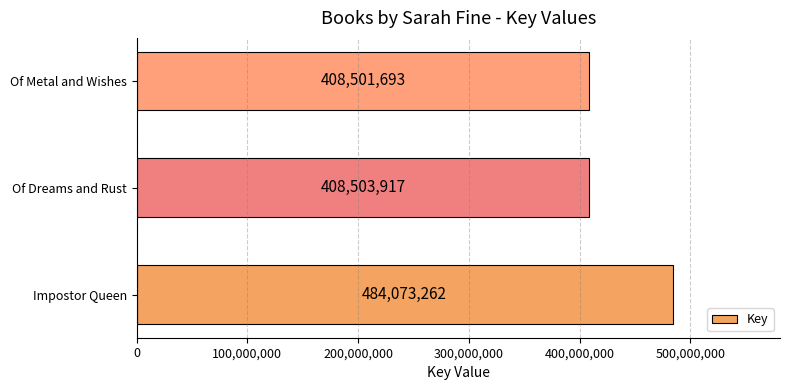

What is the smallest value displayed?

408501693